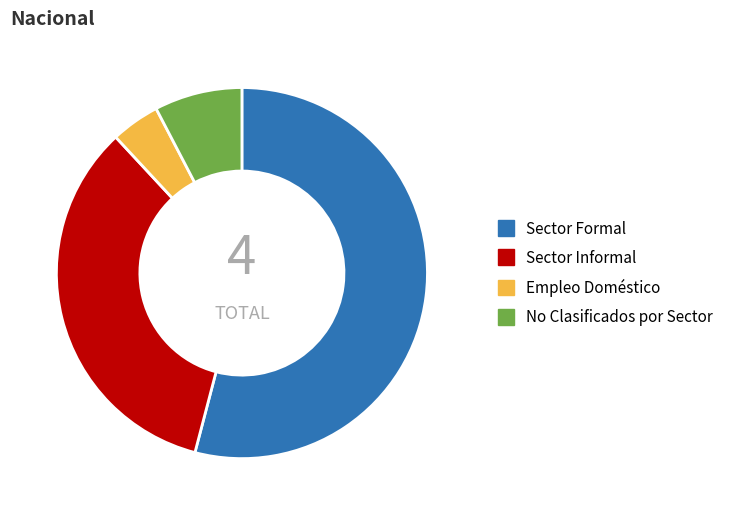

Do No Clasificados por Sector and Sector Formal together represent more than half of the pie?

Yes